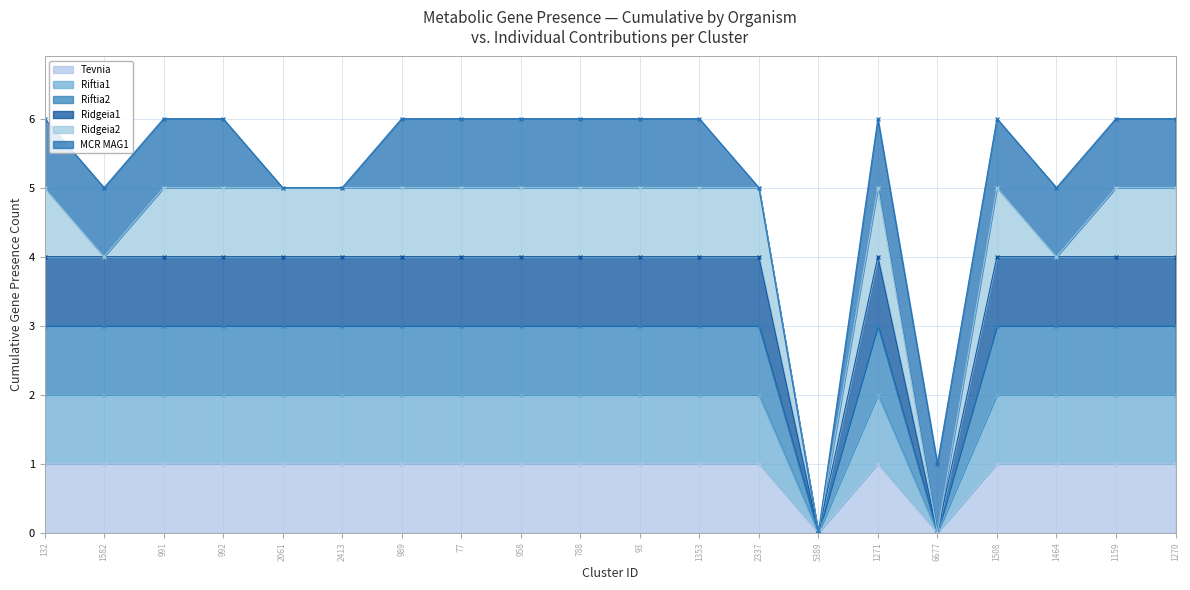

The value of Tevnia at 1508 is 1. True or false?

False